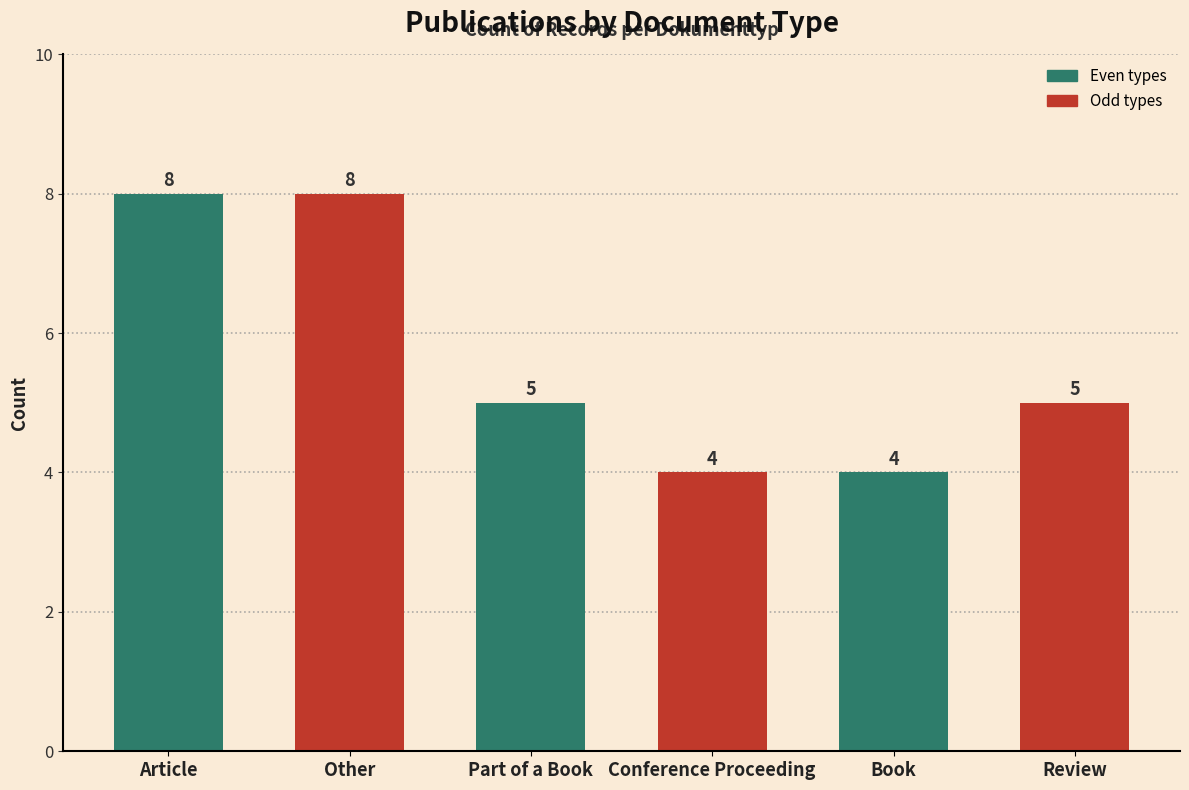

What is the change in value from Article to Review?

-3